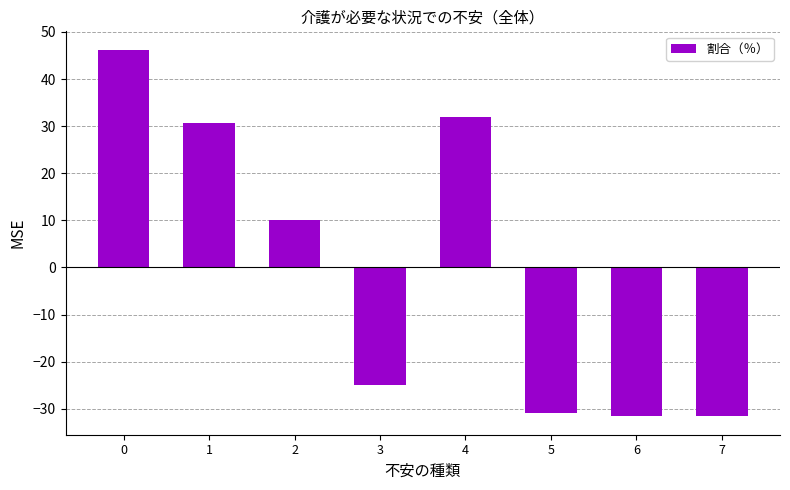

Count the number of data series in this chart.

1